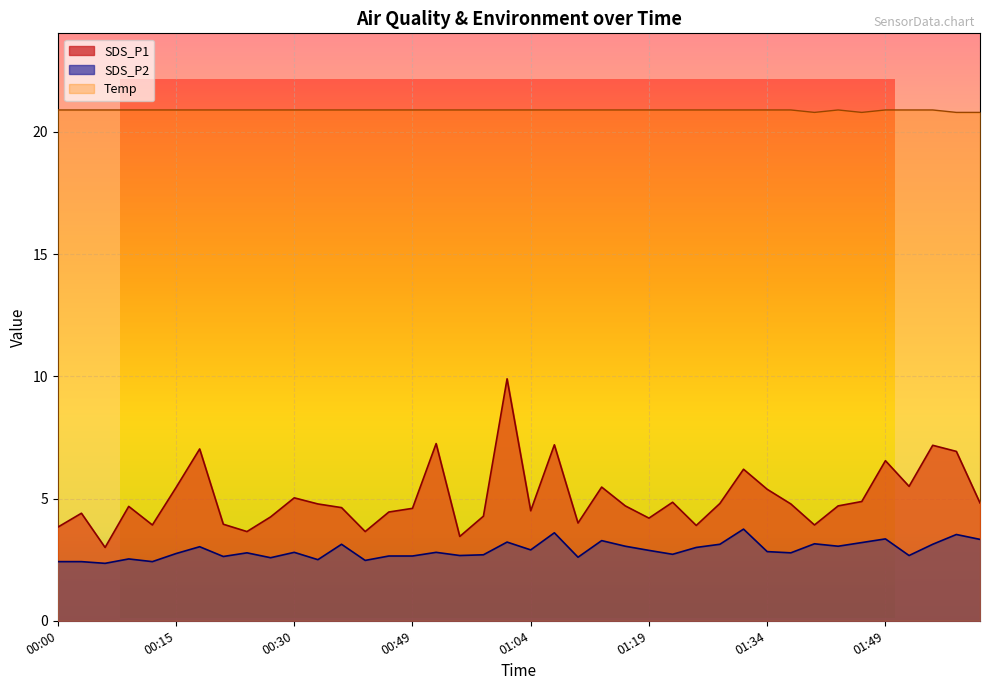

In SDS_P2, how many points are lower than both neighbors (excluding endpoints)?

13